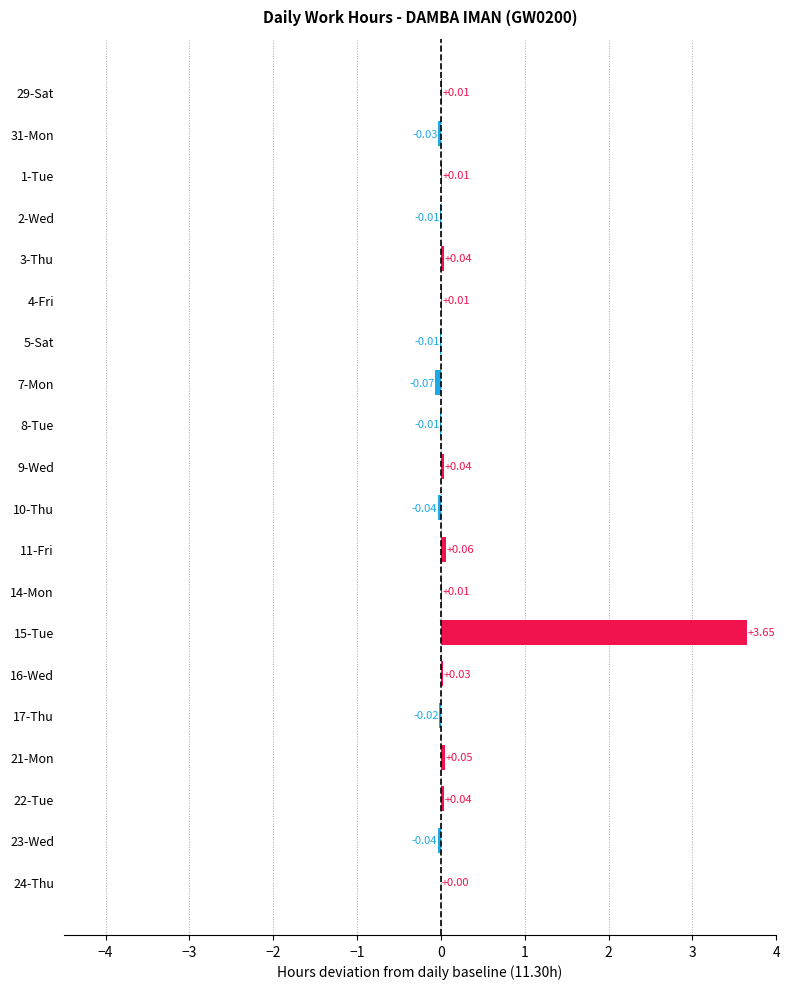

What is the sum of all values?

3.7